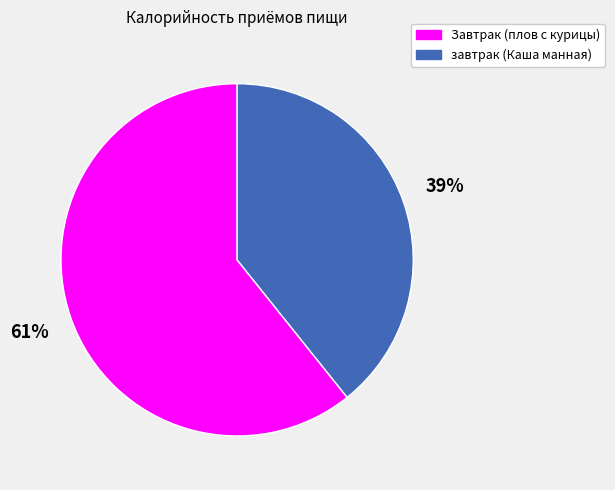

Which has a higher value, Завтрак (плов с курицы) or завтрак (Каша манная)?

Завтрак (плов с курицы)